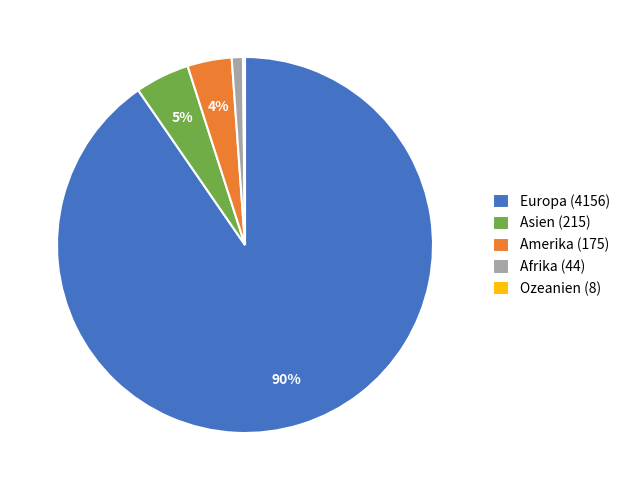

What percentage is the Amerika (175) slice, to the nearest percent?

4%